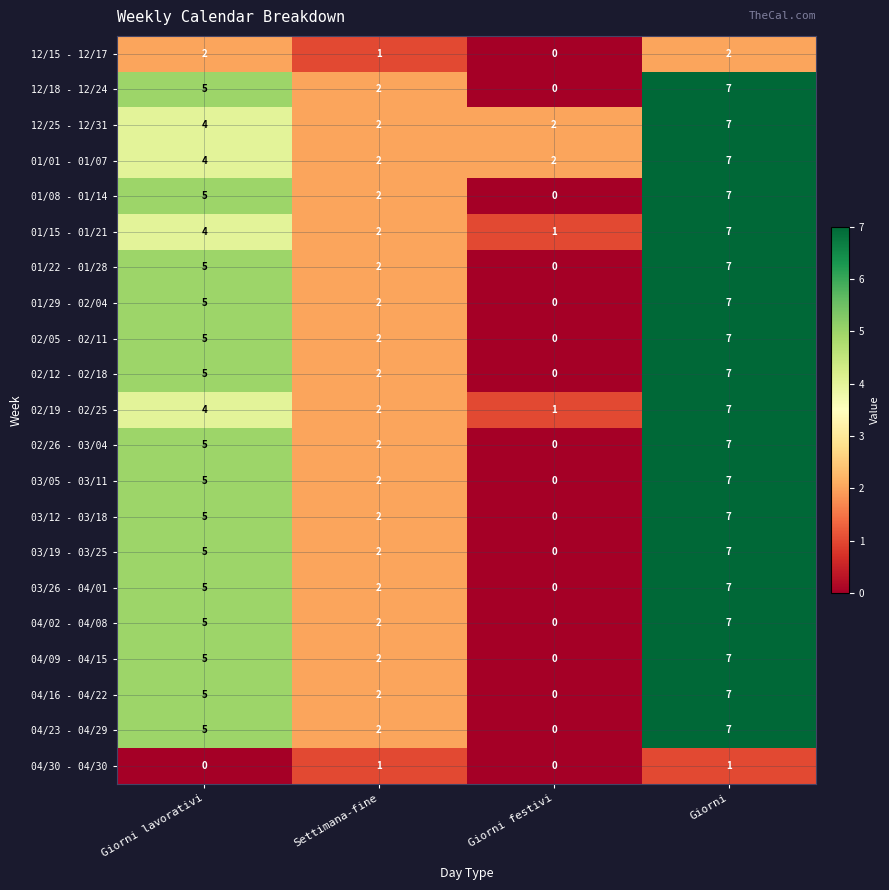

What is the difference between the second highest and minimum values in the 03/19 - 03/25 series?

5